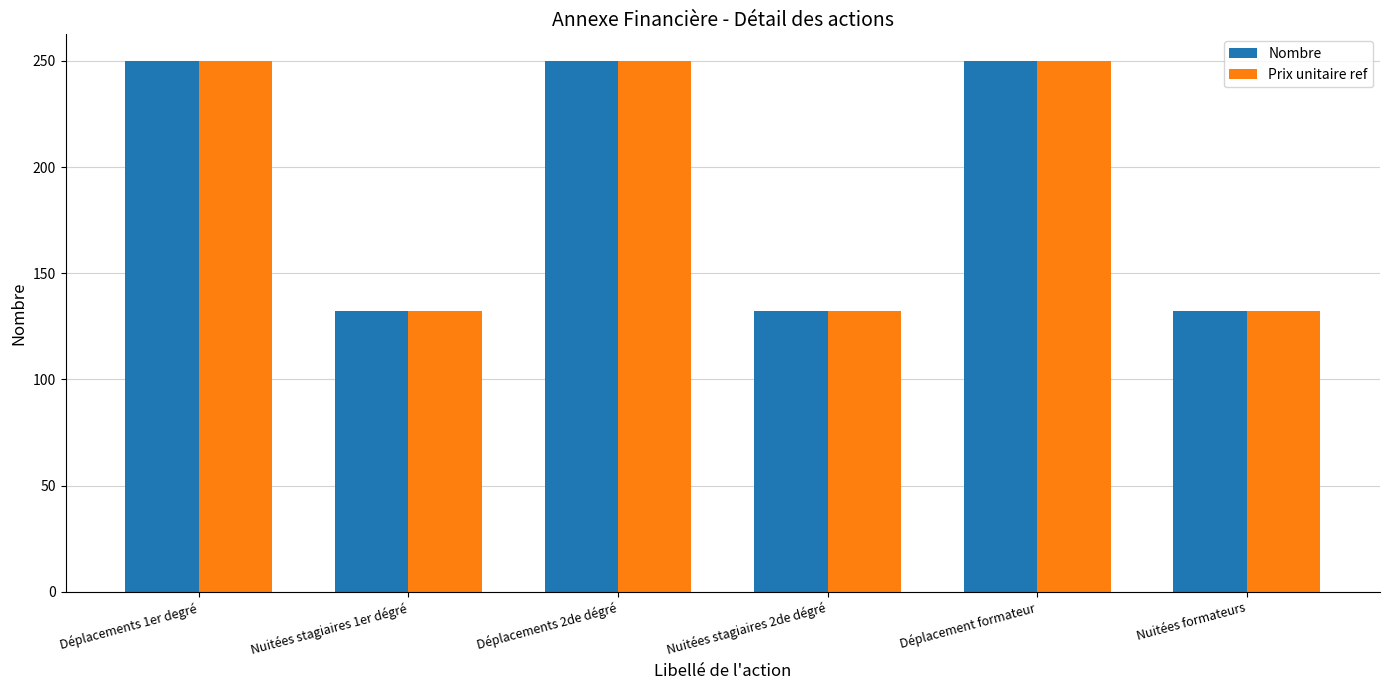

What is the approximate value of Prix unitaire ref at Nuitées formateurs?

132